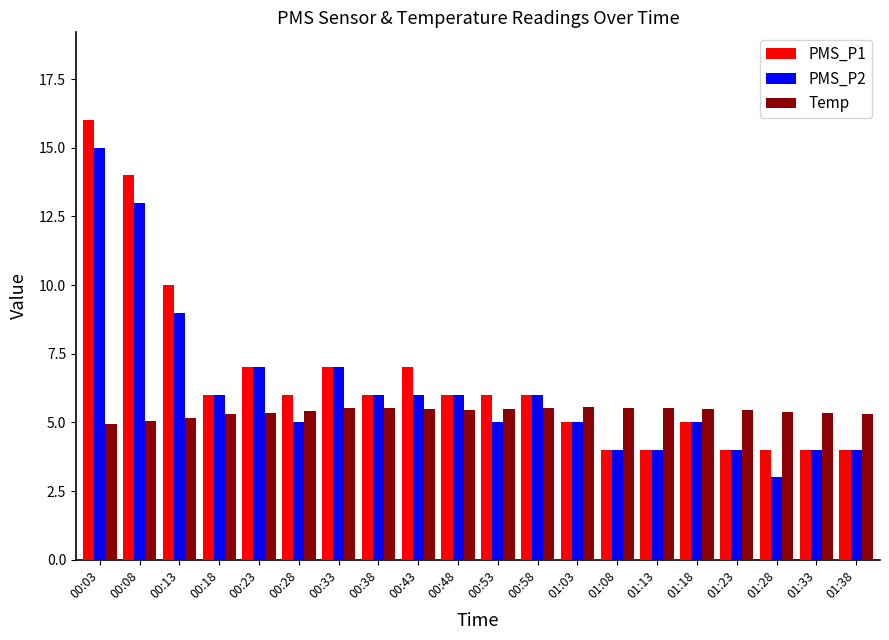

True or false: PMS_P1 has a value of 1.0 at 01:38.

False